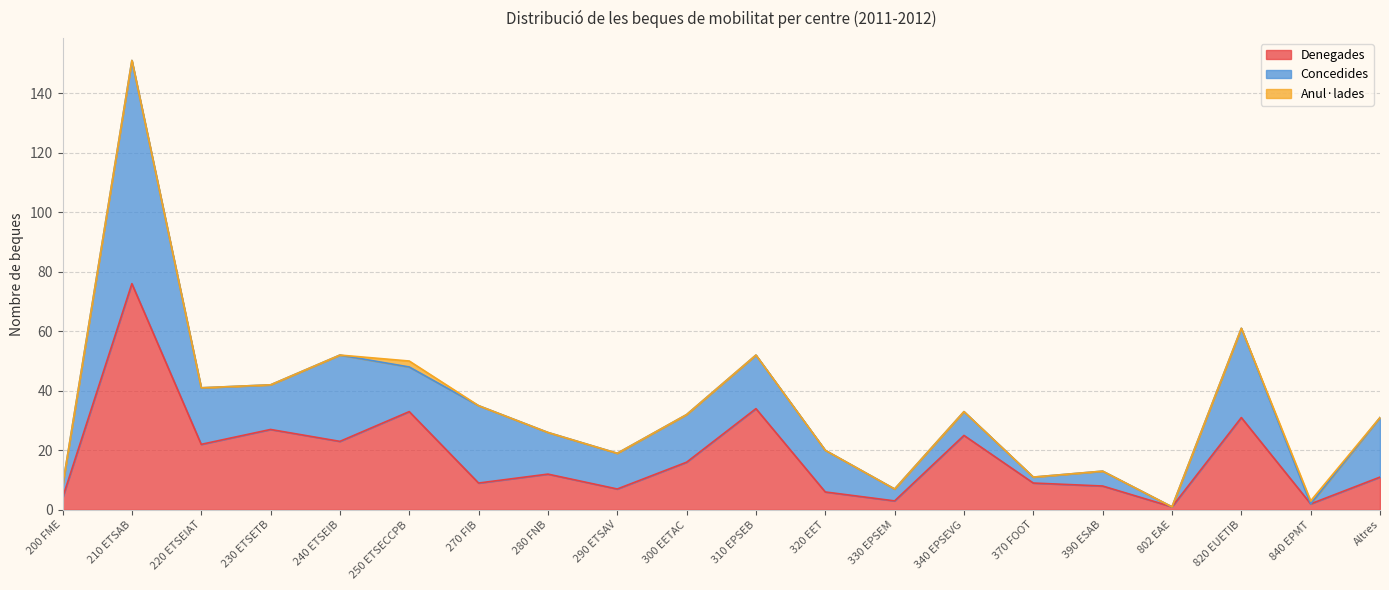

How many series are shown in this chart?

3